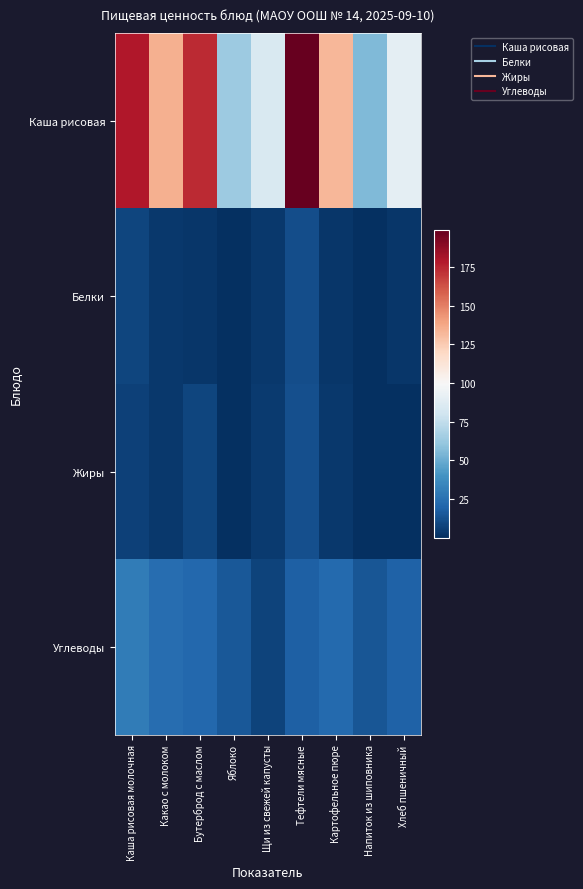

What is the maximum value shown in the chart?

199.0